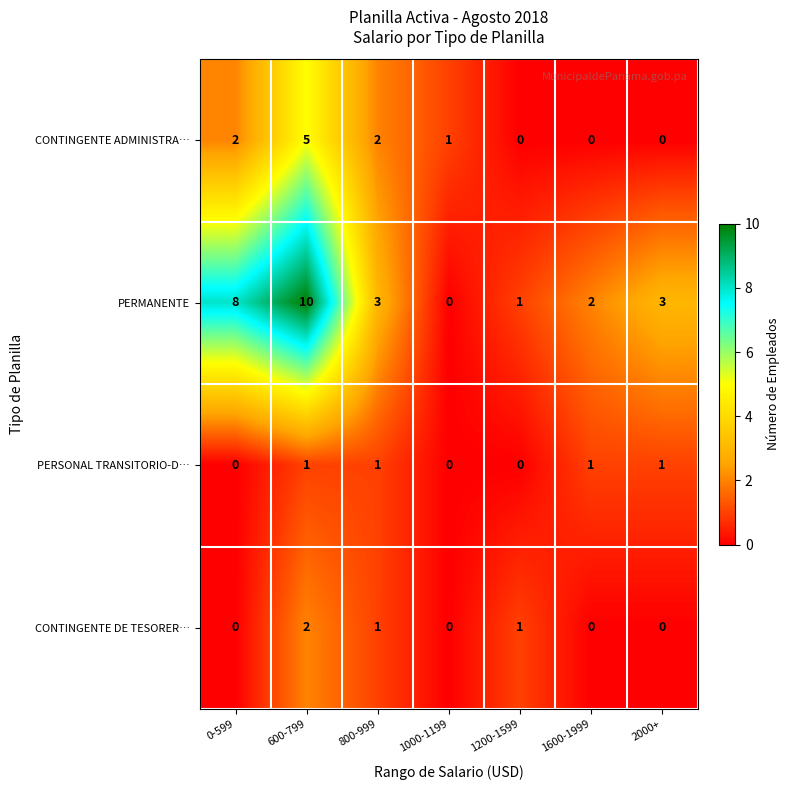

Count the number of categories in the chart.

7